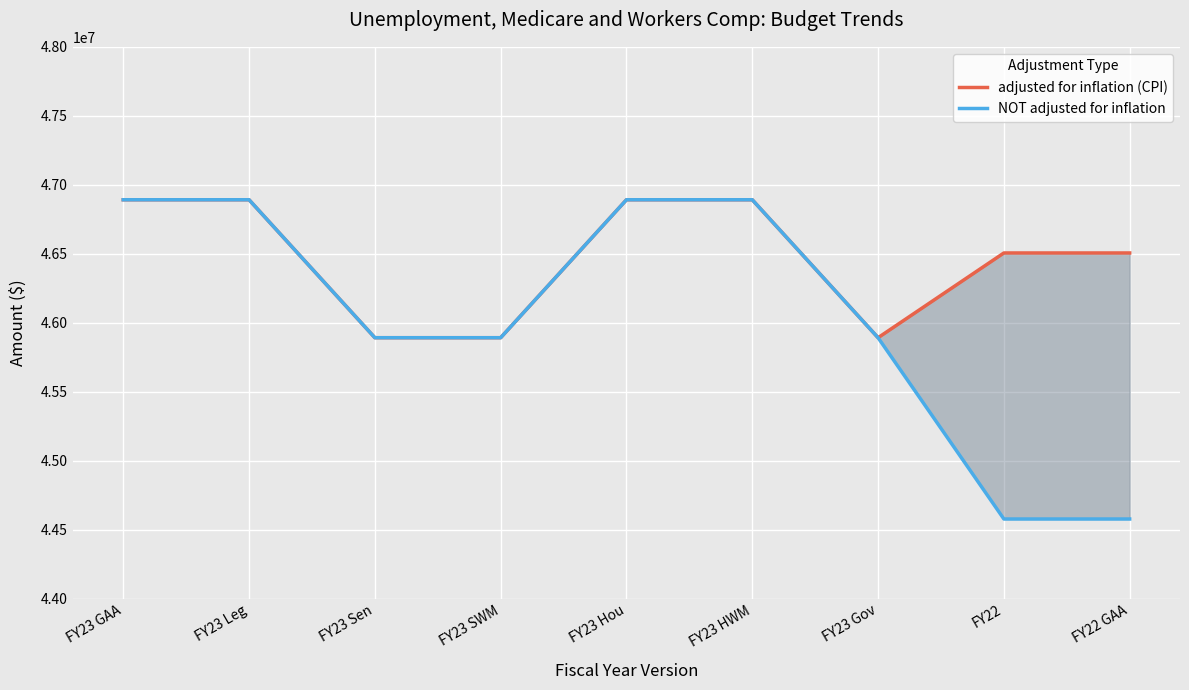

Reading right to left, extract all data points from this chart.

adjusted for inflation (CPI): FY22 GAA=46505723	FY22=46505723	FY23 Gov=45891436	FY23 HWM=46891436	FY23 Hou=46891436	FY23 SWM=45891436	FY23 Sen=45891436	FY23 Leg=46891436	FY23 GAA=46891436
NOT adjusted for inflation: FY22 GAA=44577216	FY22=44577216	FY23 Gov=45891436	FY23 HWM=46891436	FY23 Hou=46891436	FY23 SWM=45891436	FY23 Sen=45891436	FY23 Leg=46891436	FY23 GAA=46891436